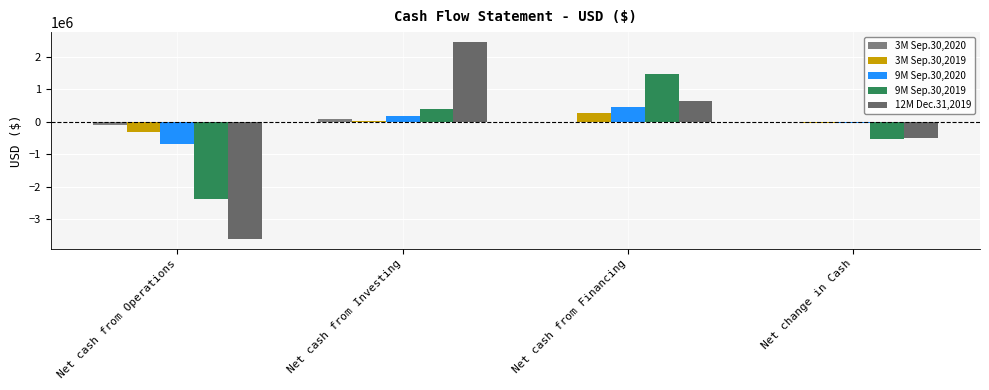

What is the spread (max minus min) of values at Net cash from Financing?

1475676